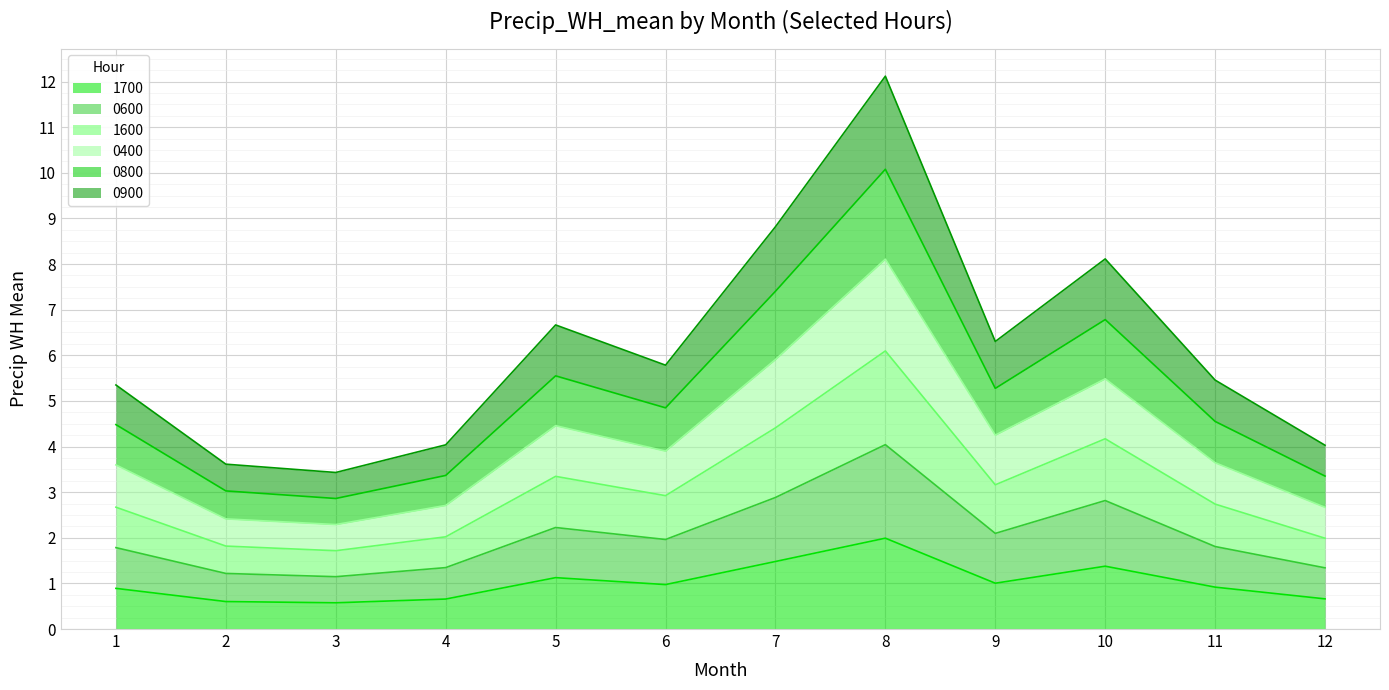

In 0800, how many points are higher than both neighbors (excluding endpoints)?

3